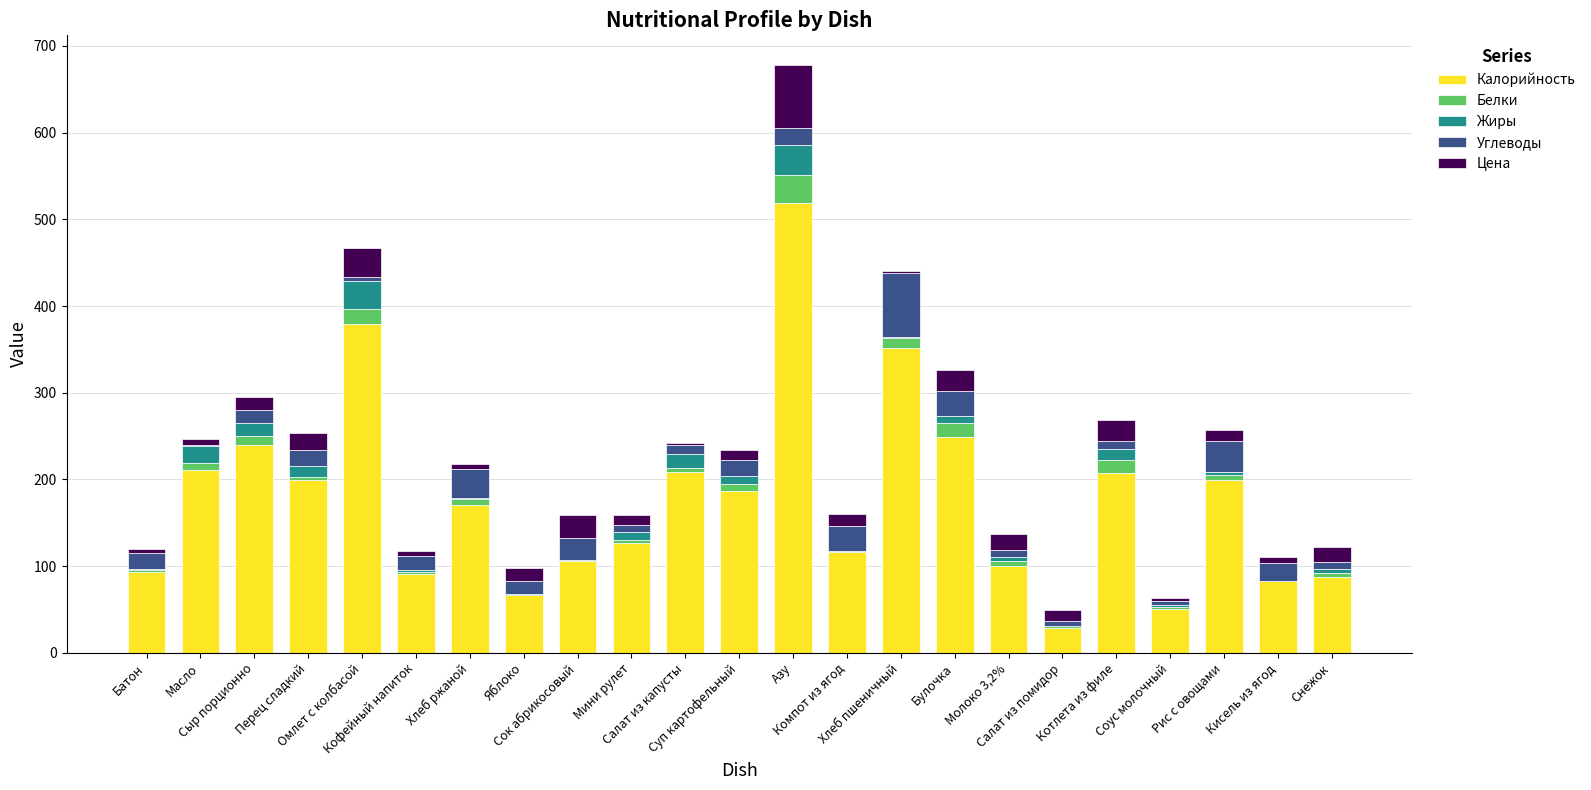

What is the maximum value for Калорийность?

518.5